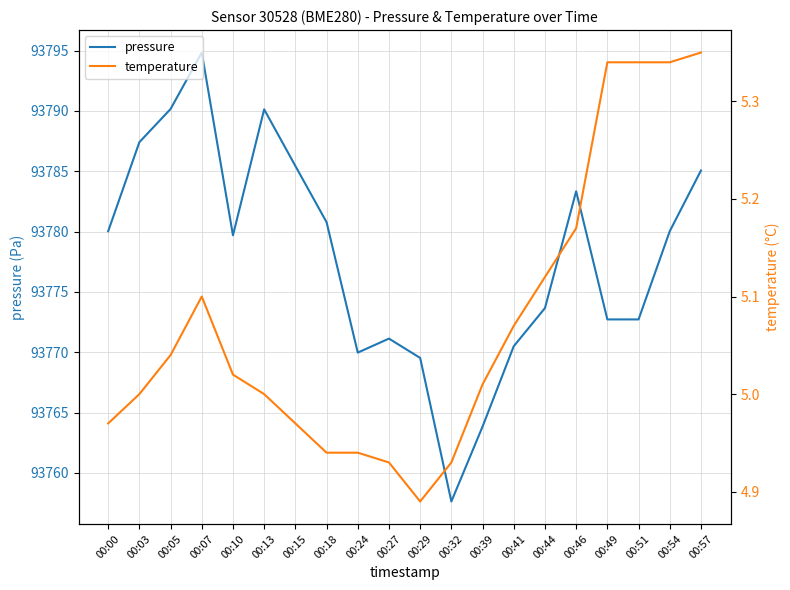

Reading left to right, transcribe all the data shown in this chart.

pressure: 93780.0	93787.4	93790.2	93794.8	93779.7	93790.1	93785.4	93780.8	93770.0	93771.1	93769.5	93757.6	93763.8	93770.5	93773.7	93783.3	93772.7	93772.7	93780.0	93785.1
temperature: 5.0	5.0	5.0	5.1	5.0	5.0	5.0	4.9	4.9	4.9	4.9	4.9	5.0	5.1	5.1	5.2	5.3	5.3	5.3	5.3